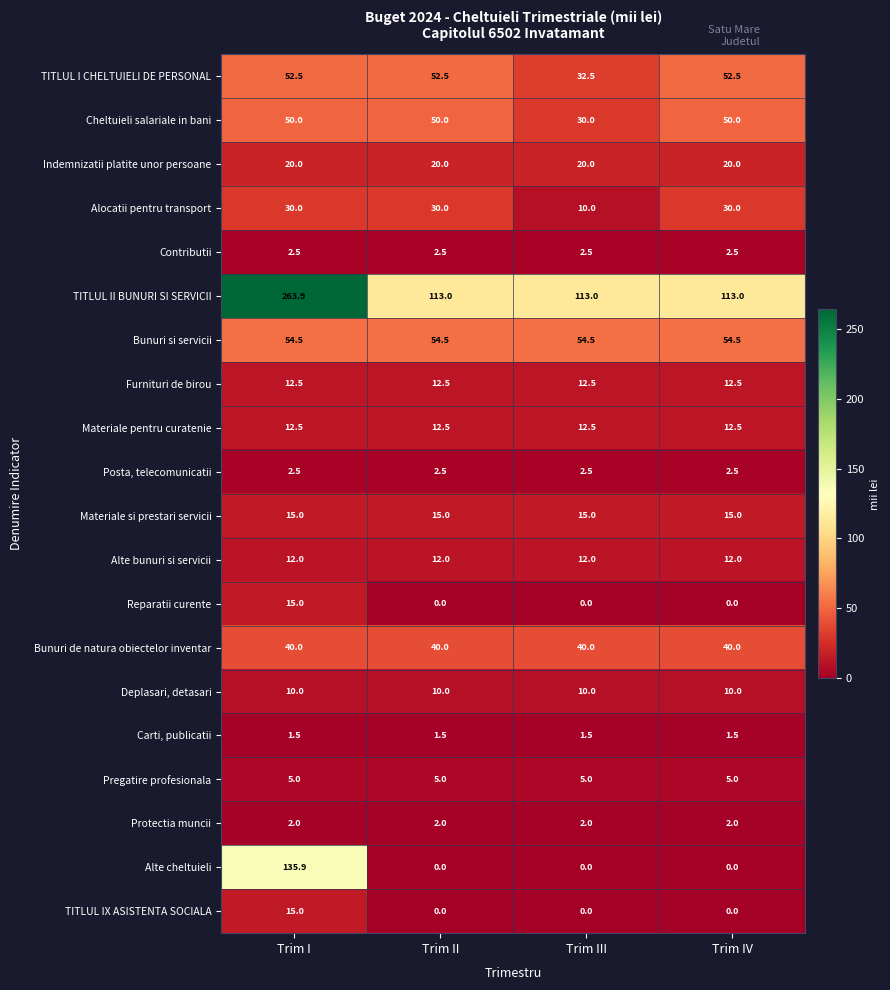

What is the greatest value displayed?

263.9